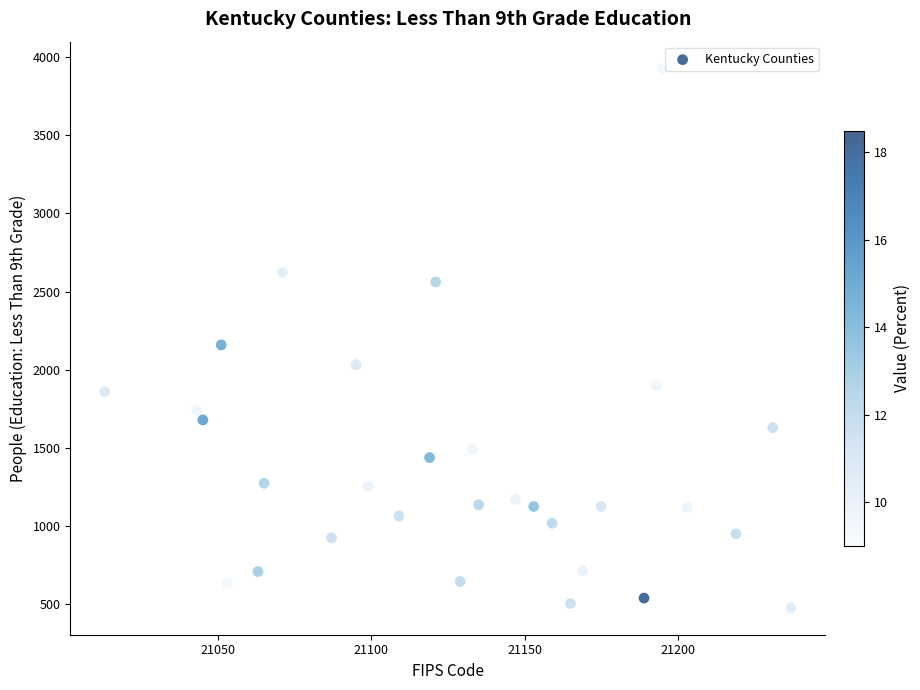

What is the range of Y values (max minus min)?

3450